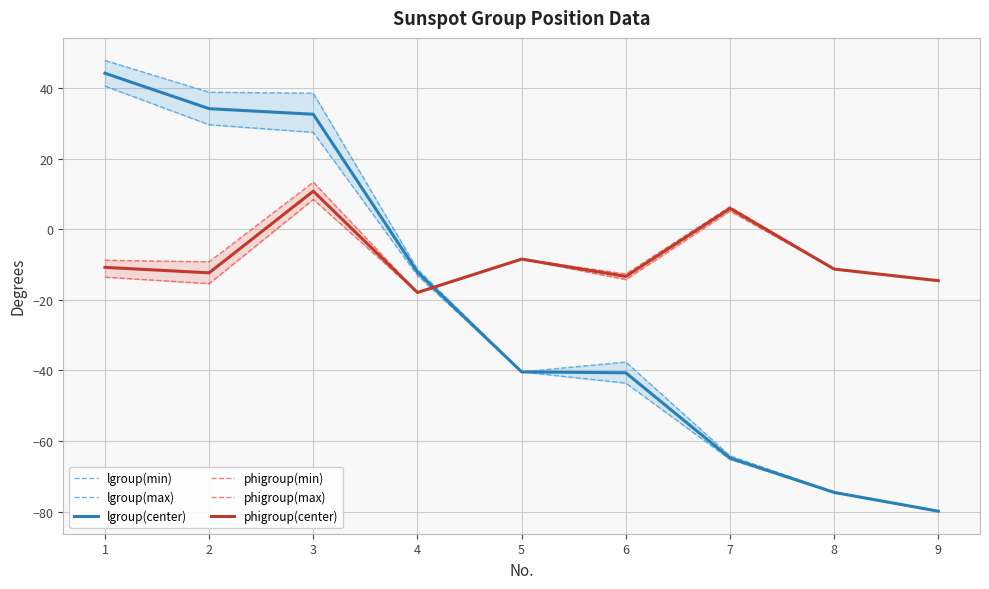

What is the value of the lgroup(center) point at the 5th from the left?

-40.4